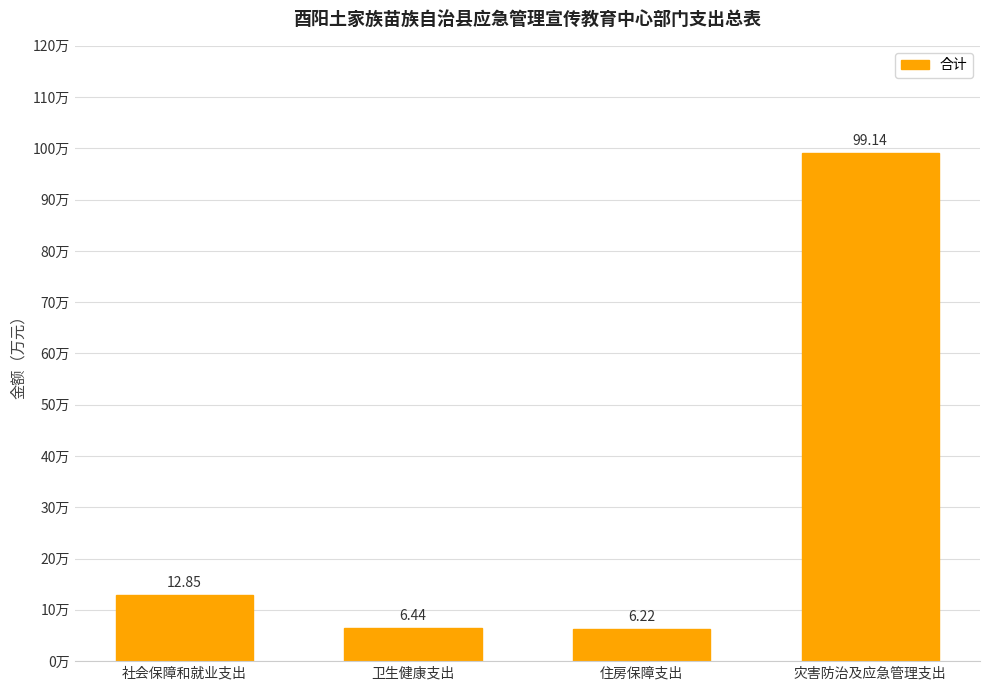

What is the label of the 1st bar from the left?

社会保障和就业支出